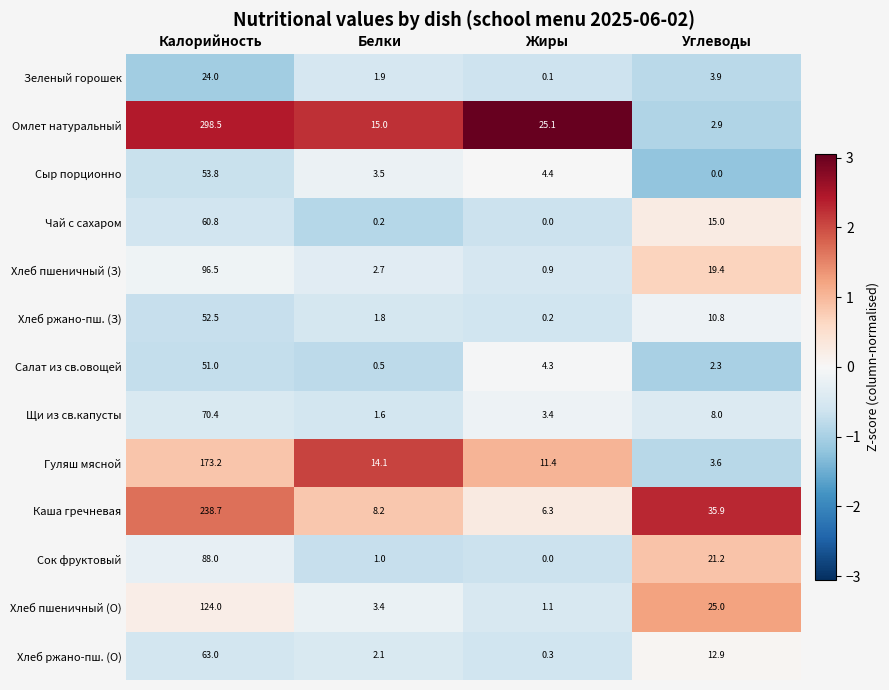

What is the greatest value displayed?

298.5